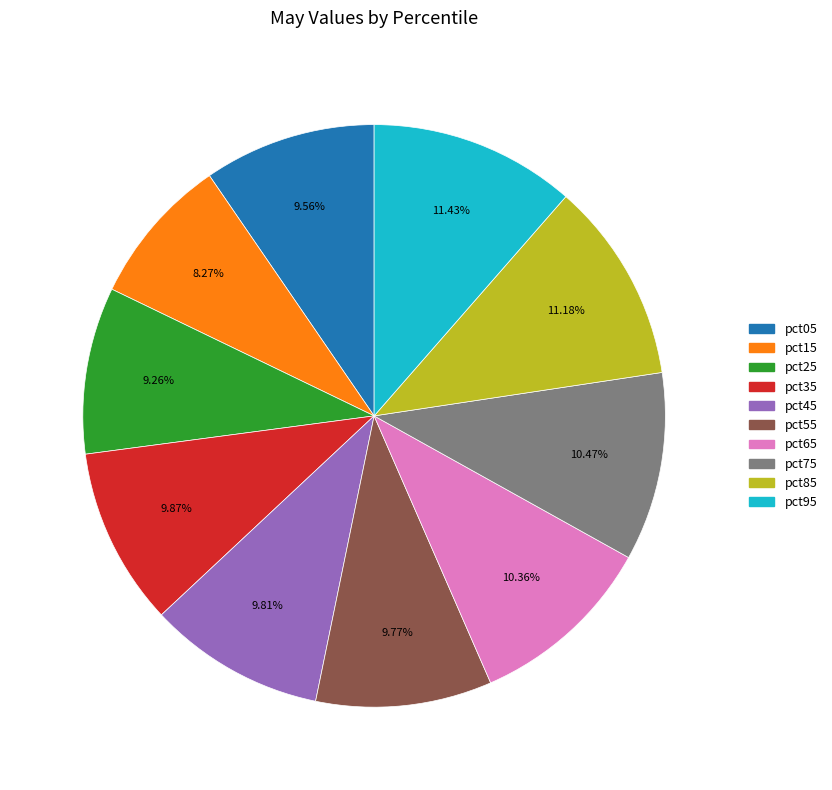

Is the sum of pct15 and pct85 greater than half?

No